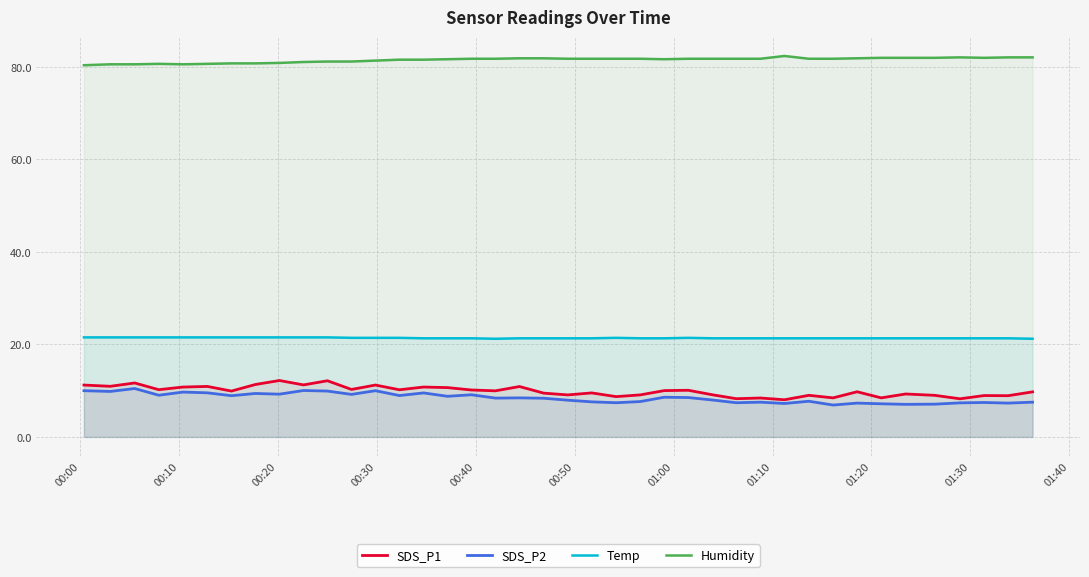

How many lines are shown in the chart?

4